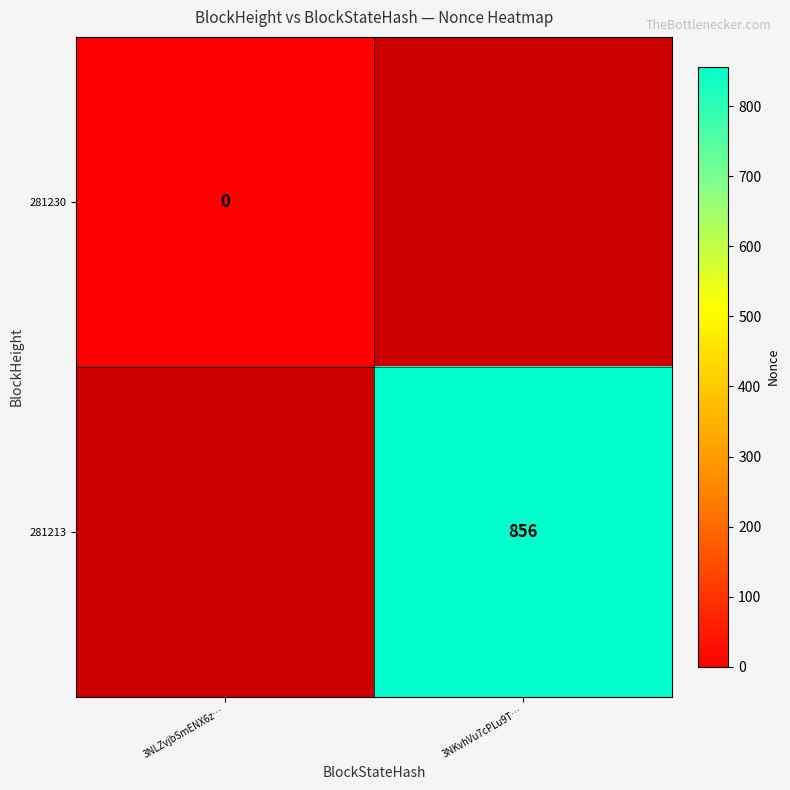

List the labels in order of 281213 value, smallest first.

3NLZvjbSmENX6z…, 3NKvhVu7cPLu9T…